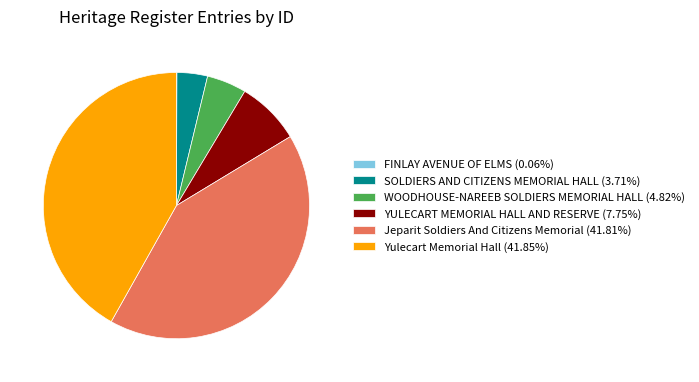

Is the sum of Jeparit Soldiers And Citizens Memorial (41.81%) and Yulecart Memorial Hall (41.85%) greater than half?

Yes